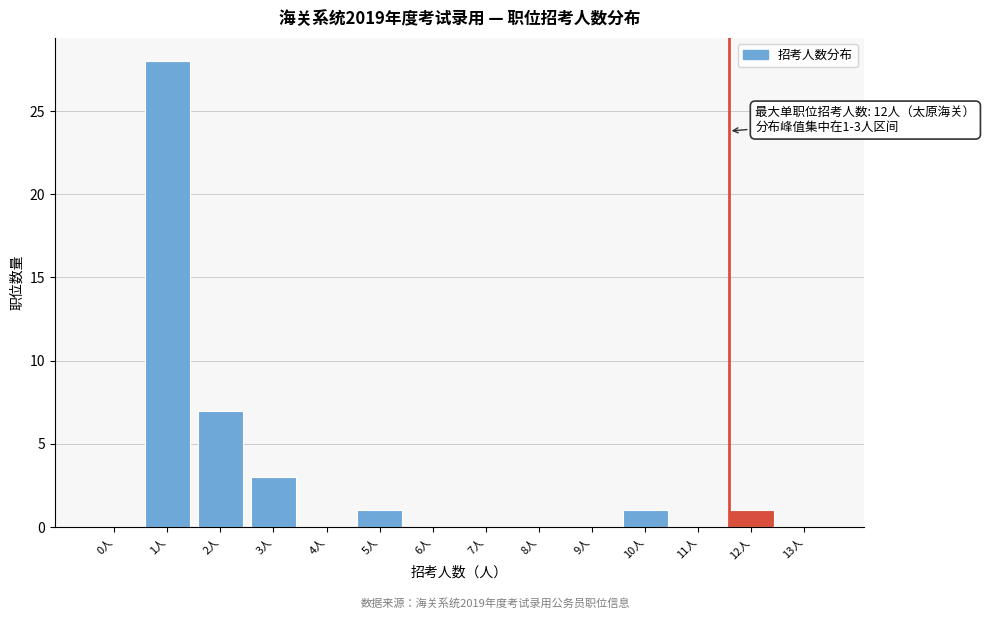

Reading right to left, transcribe all the data shown in this chart.

13人=0	12人=1	11人=0	10人=1	9人=0	8人=0	7人=0	6人=0	5人=1	4人=0	3人=3	2人=7	1人=28	0人=0